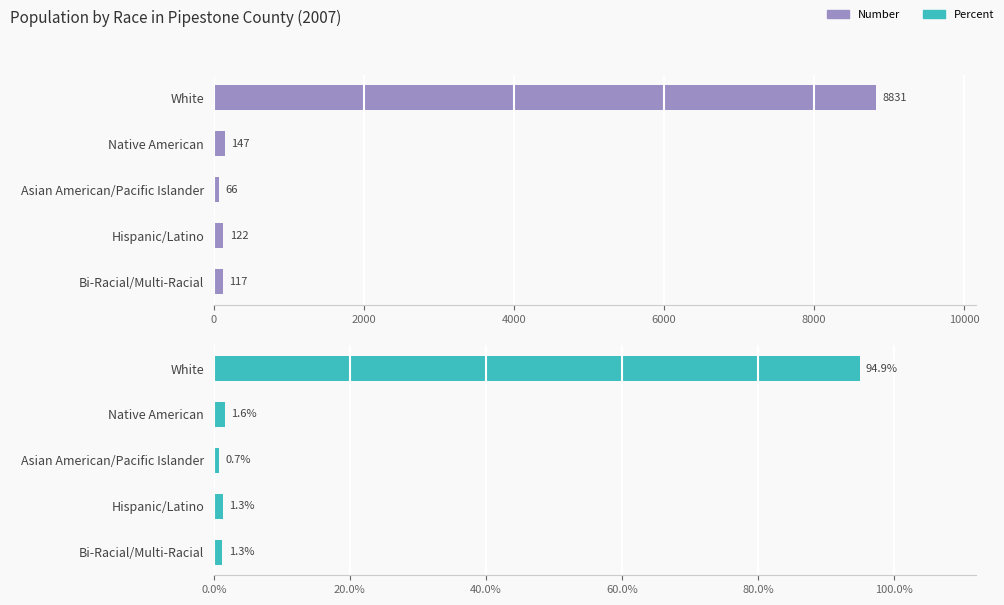

List the series in order of their peak value, lowest first.

Percent, Number